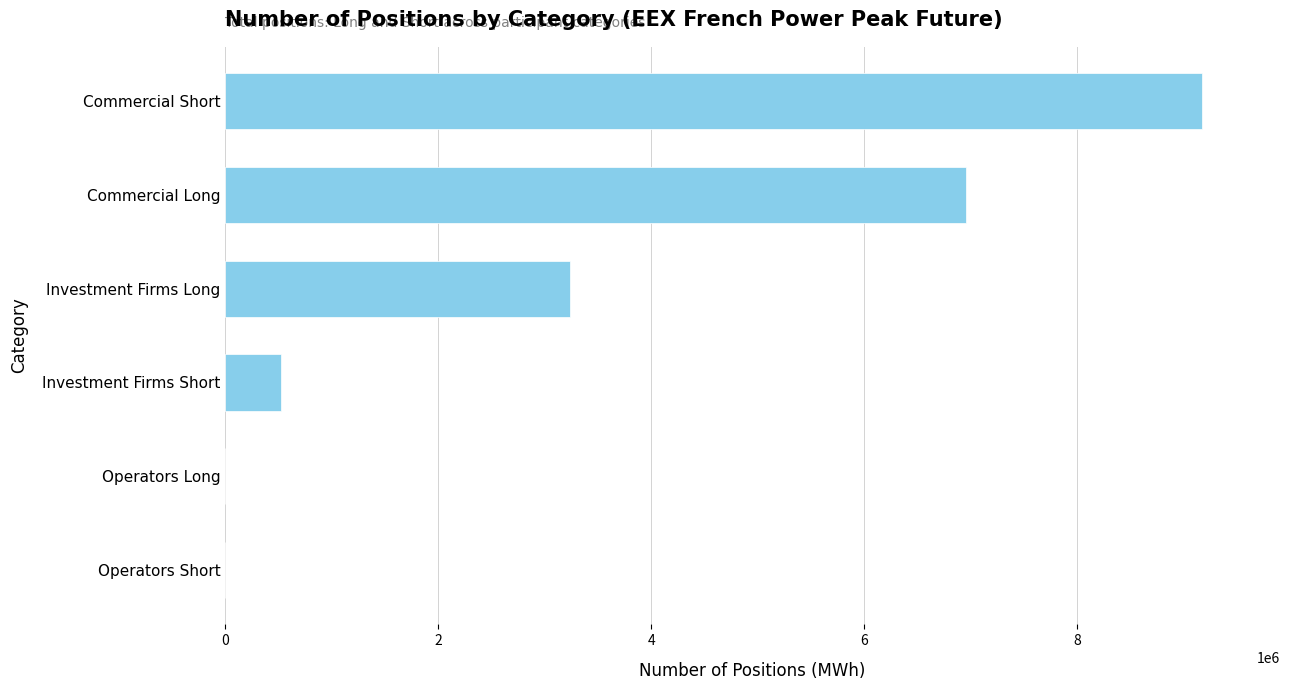

What is the sum of the values at Commercial Long and Commercial Short?

16122756